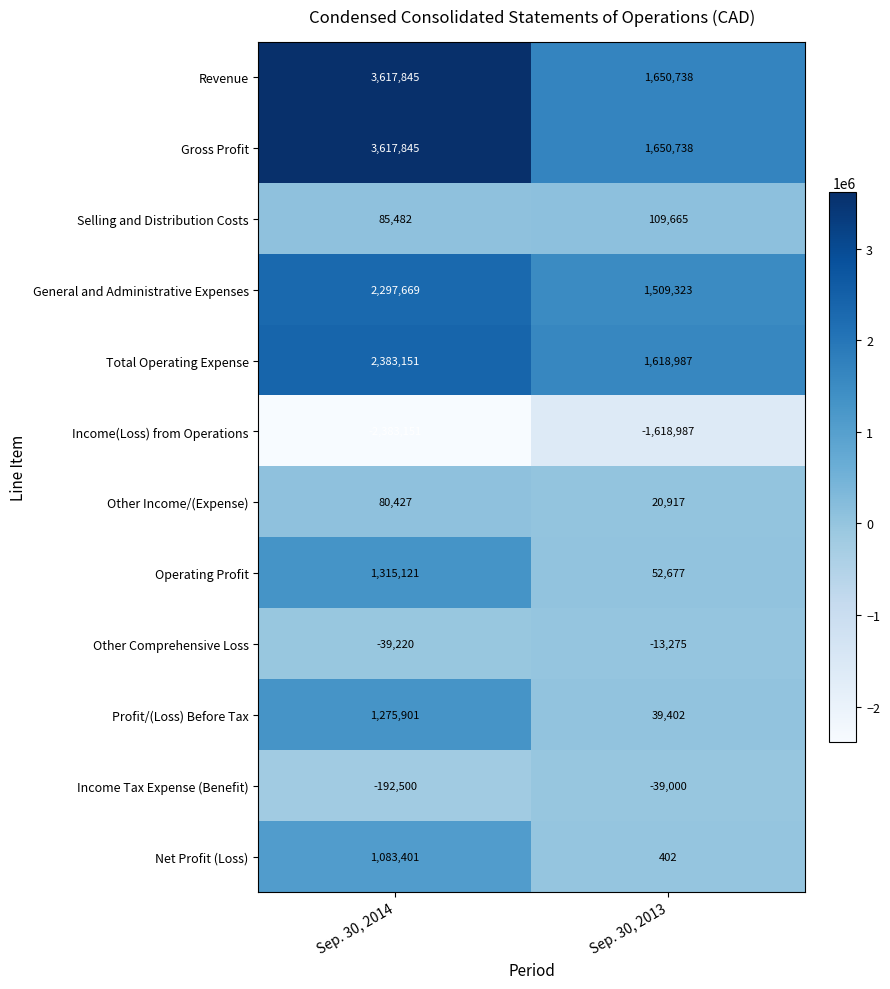

At which category is the sum across all series the highest?

Sep. 30, 2014